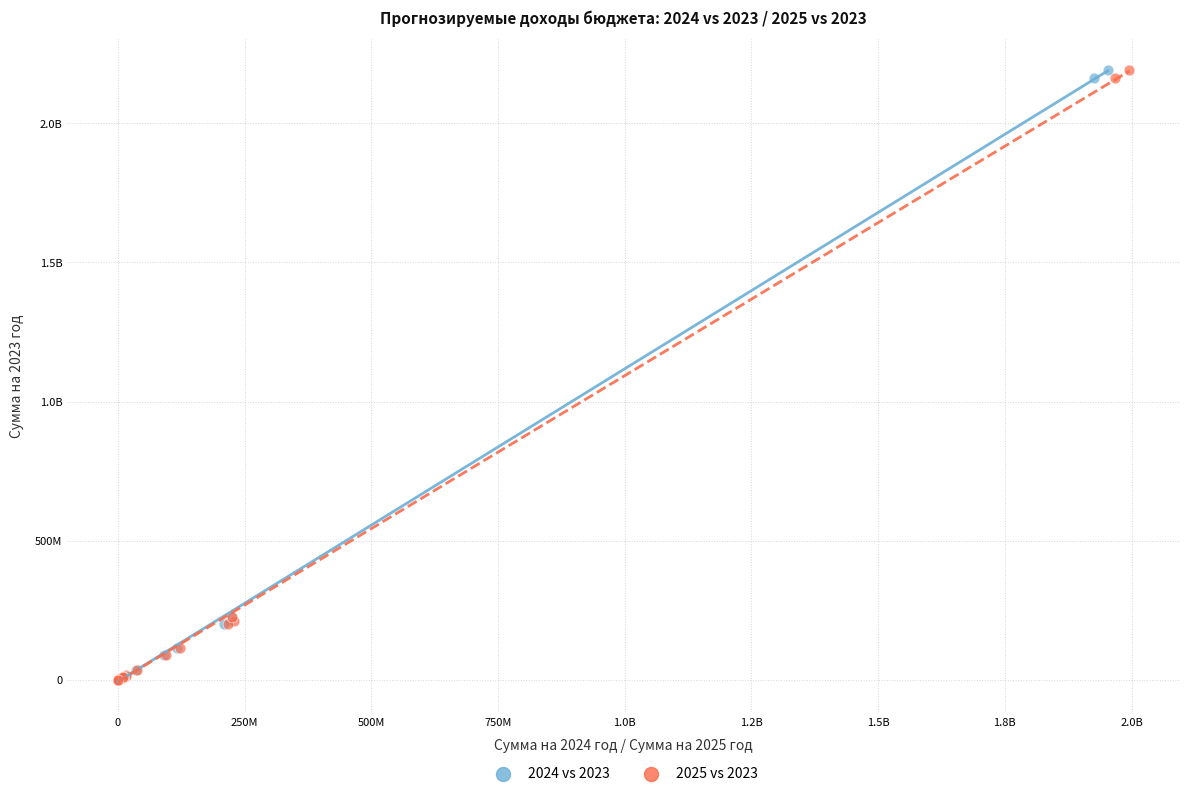

What are all the series names shown in the legend?

2024 vs 2023, 2025 vs 2023